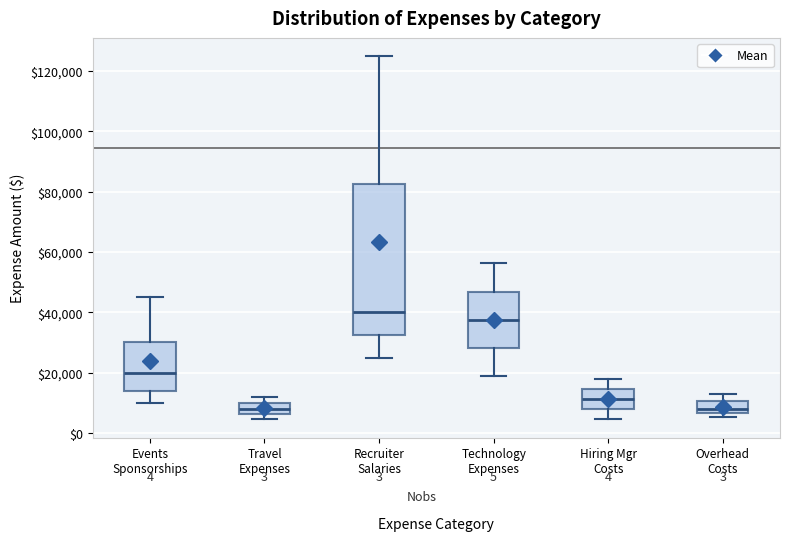

Reading left to right, read every box against the y-axis: the position of its median line, the range the box covers, and the ends of its whiskers. The values are not printed on the chart, so give them approximately, as read against the axis.

Events Sponsorships: median 20000, box 14000 to 30000, whiskers 10000 to 46000
Travel Expenses: median 8000, box 6000 to 10000, whiskers 4000 to 12000
Recruiter Salaries: median 40000, box 32000 to 82000, whiskers 24000 to 126000
Technology Expenses: median 38000, box 28000 to 46000, whiskers 18000 to 56000
Hiring Mgr Costs: median 12000, box 8000 to 14000, whiskers 4000 to 18000
Overhead Costs: median 8000, box 6000 to 10000, whiskers 6000 (just below the box's lower edge) to 14000